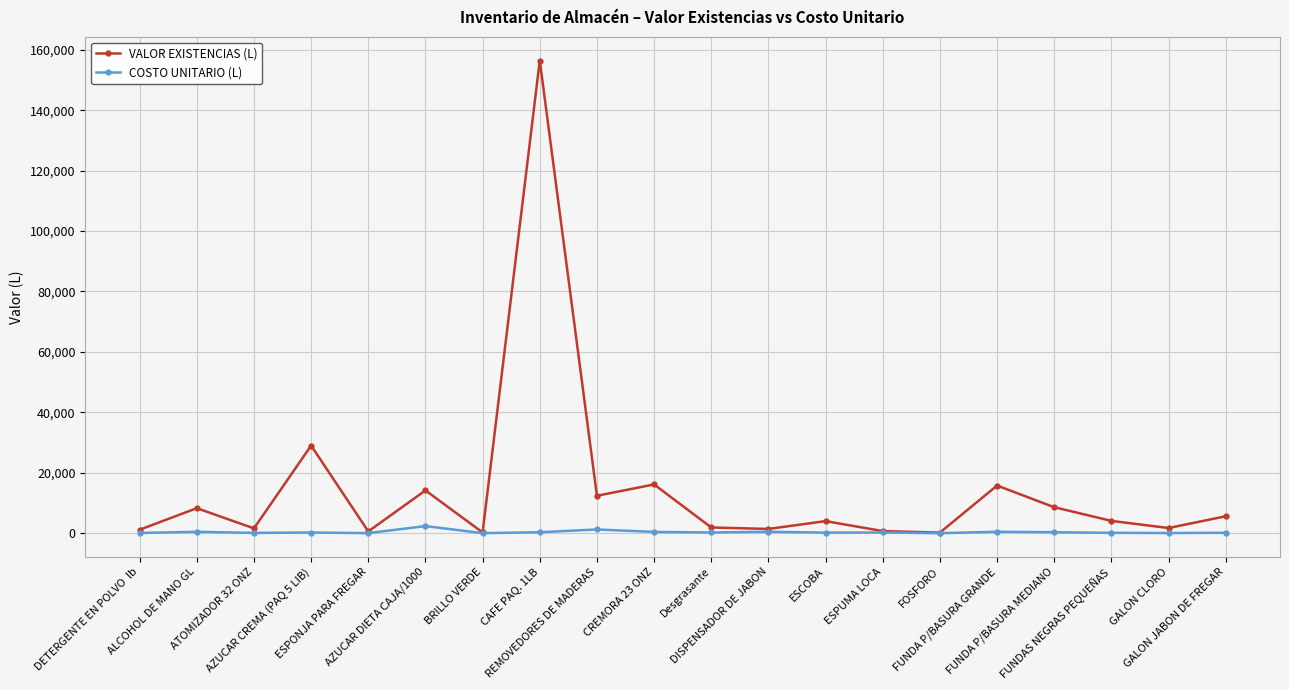

True or false: COSTO UNITARIO (L) has more than 0 points higher than both neighbors.

True